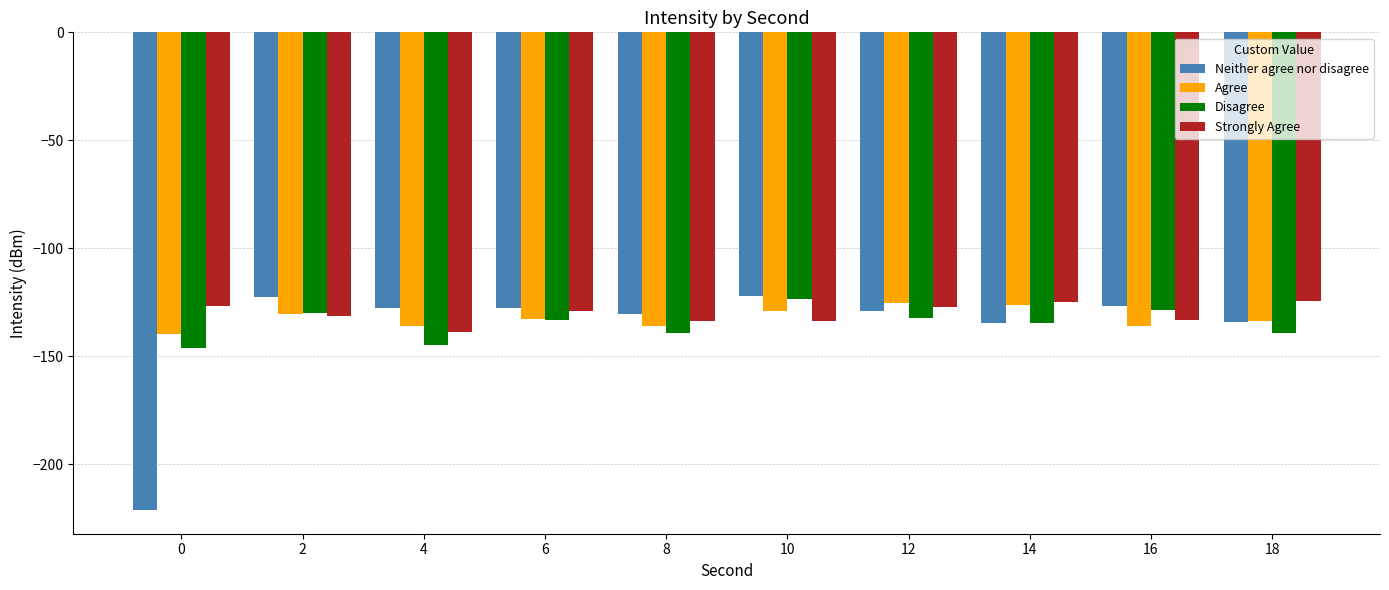

Which series changed the most between 4 and 10?

Disagree